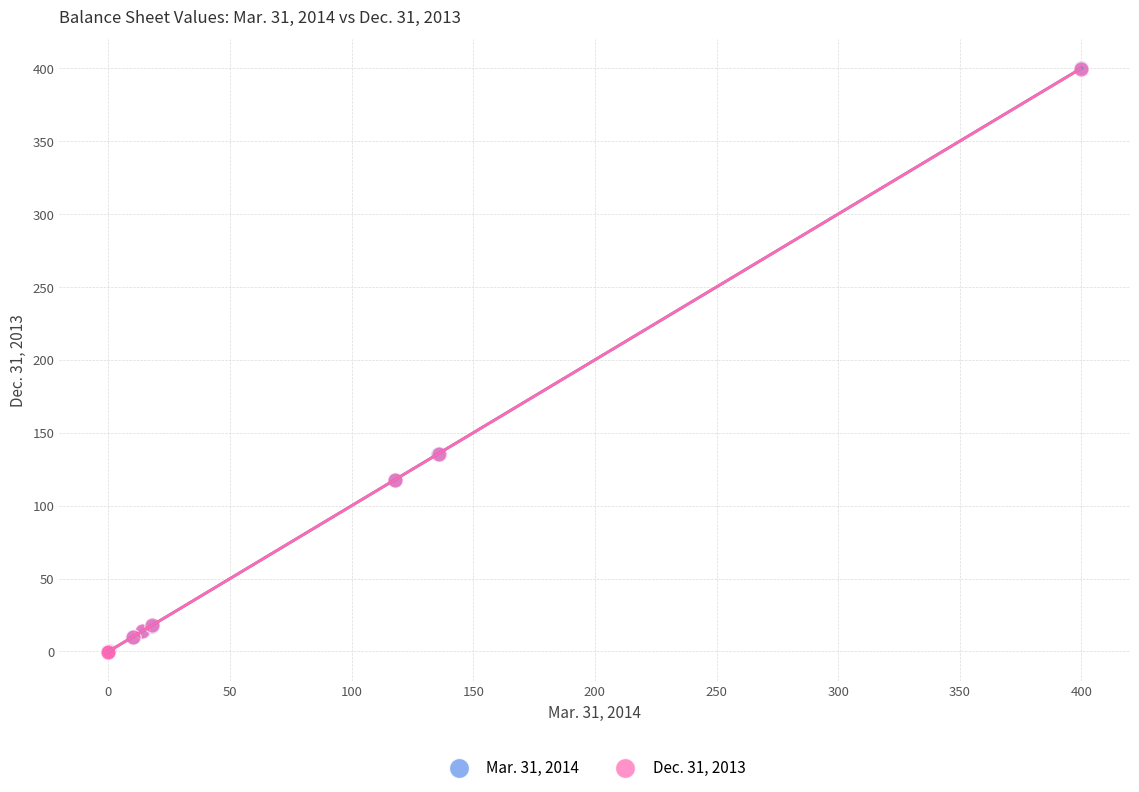

Which series has the widest spread of Y values?

Mar. 31, 2014